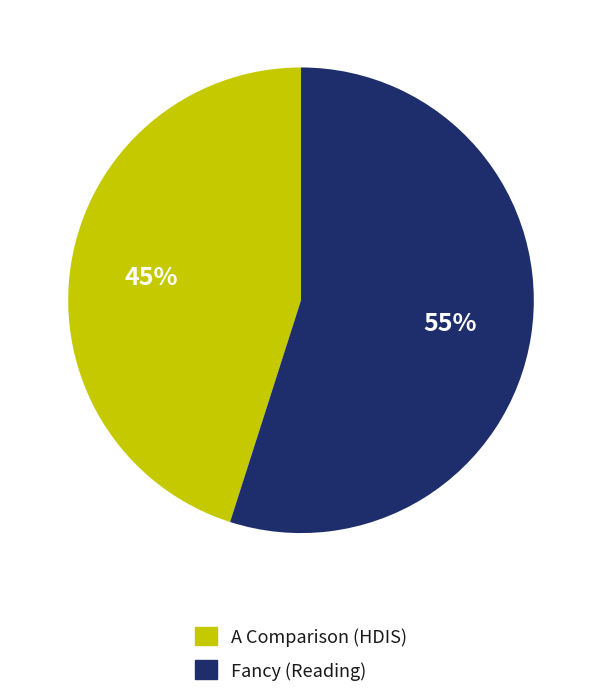

How many slices are in this pie chart?

2